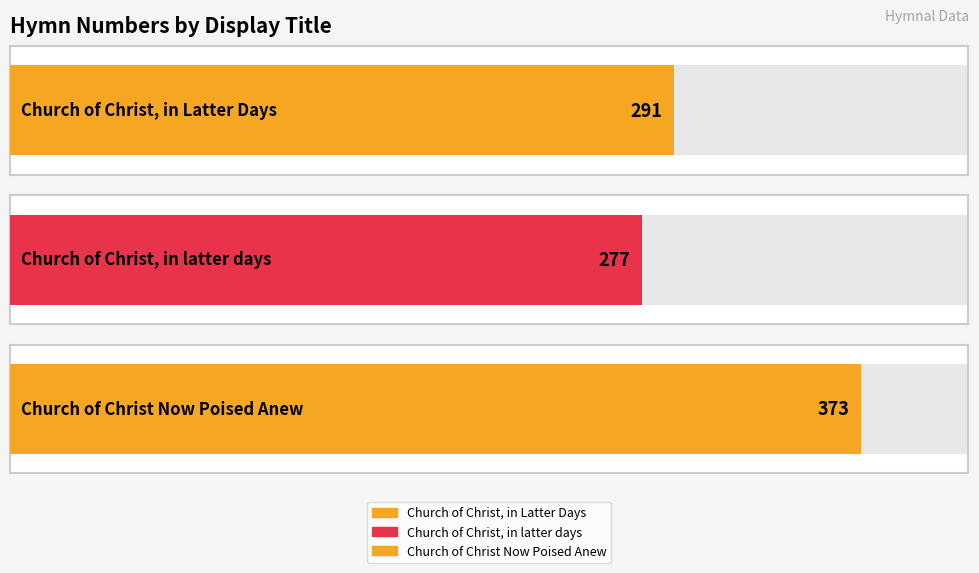

Rank the categories by value from lowest to highest.

Church of Christ, in latter days, Church of Christ, in Latter Days, Church of Christ Now Poised Anew